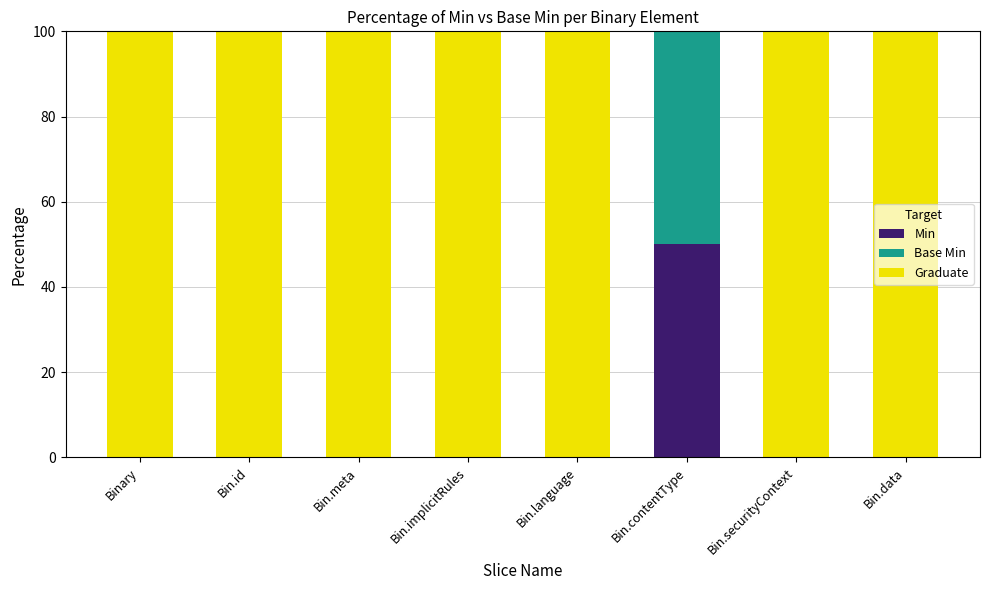

What is the total value across all series at Bin.implicitRules?

100